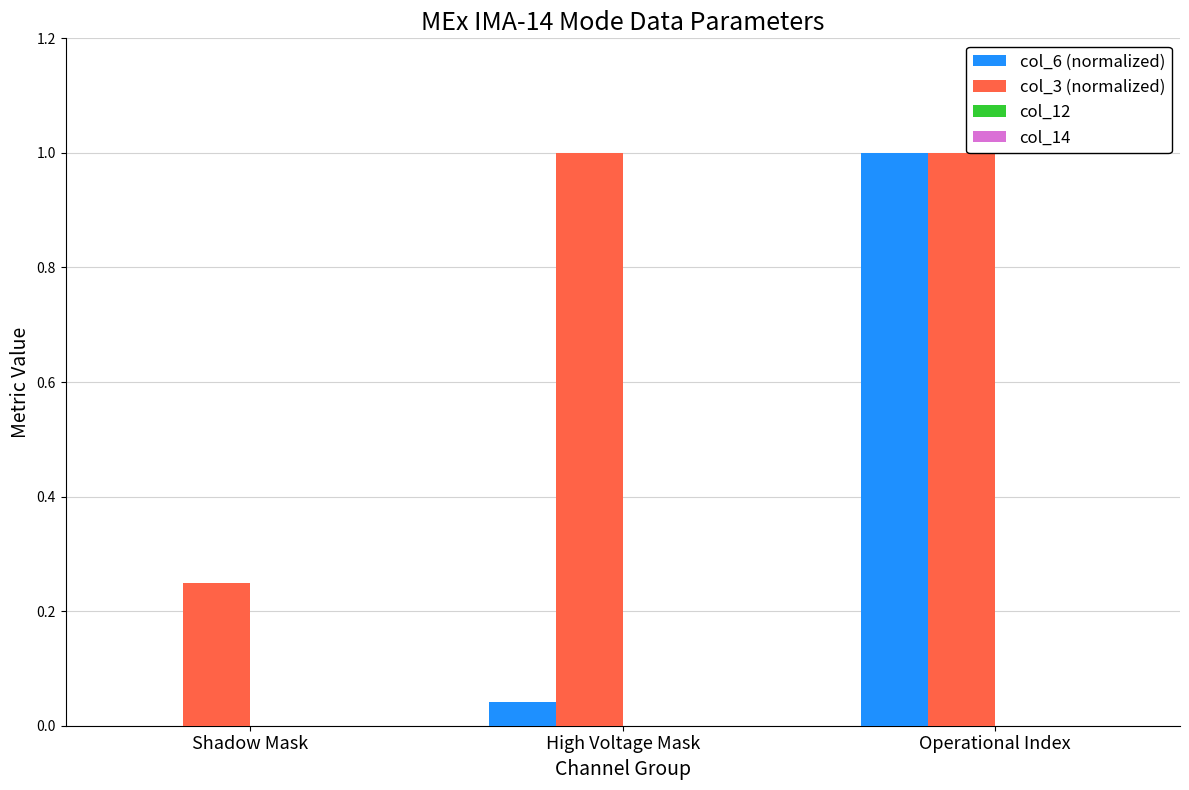

At which category is the sum across all series the highest?

Operational Index